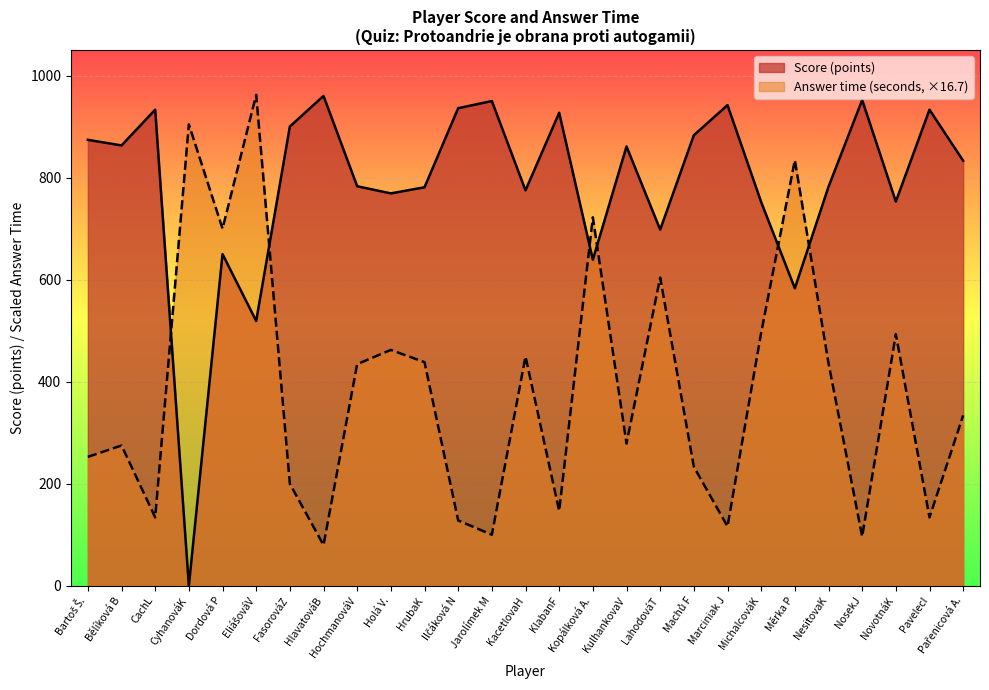

Which has a higher value, LahodováT or KacetlovaH?

KacetlovaH